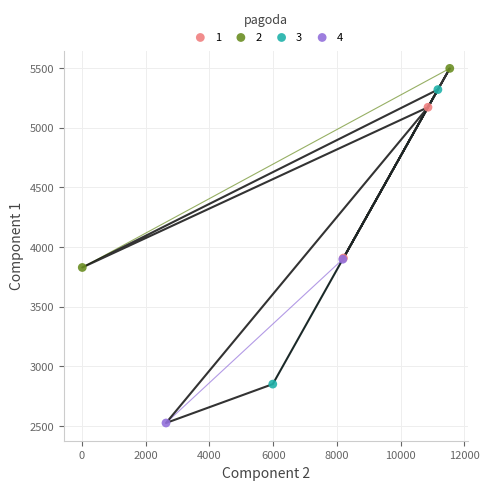

What are all the series names shown in the legend?

1, 2, 3, 4